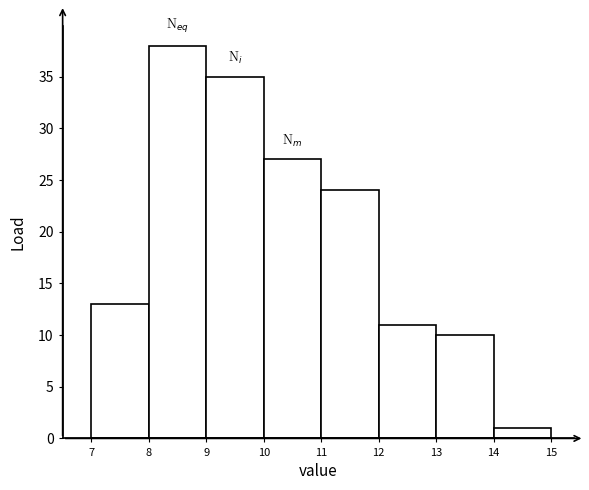

Reading left to right, list every bar in this chart as the range it spans on the x-axis followed by its height. The values are not printed on the chart, so give them approximately, as read against the axis.

7 to 8: 13
8 to 9: 38
9 to 10: 35
10 to 11: 27
11 to 12: 24
12 to 13: 11
13 to 14: 10
14 to 15: 1